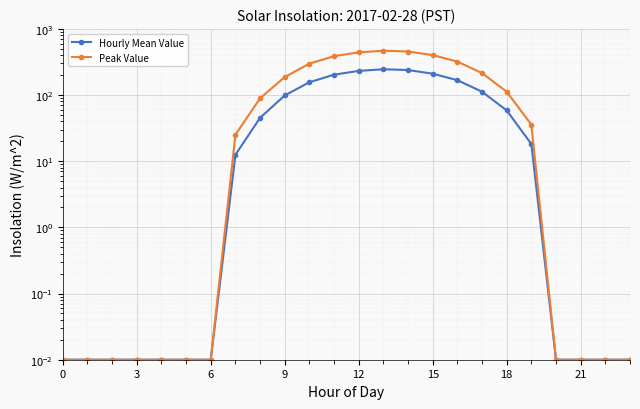

Reading left to right, what are all the values shown in this chart?

Hourly Mean Value: 0.0	0.0	0.0	0.0	0.0	0.0	0.0	12.5	45.3	98.7	156.2	203.4	231.8	245.6	238.9	210.3	167.8	112.4	58.6	18.2	0.0	0.0	0.0	0.0
Peak Value: 0.0	0.0	0.0	0.0	0.0	0.0	0.0	25.1	89.4	187.3	298.5	387.2	441.6	468.3	455.1	401.7	320.4	214.8	112.3	35.7	0.0	0.0	0.0	0.0